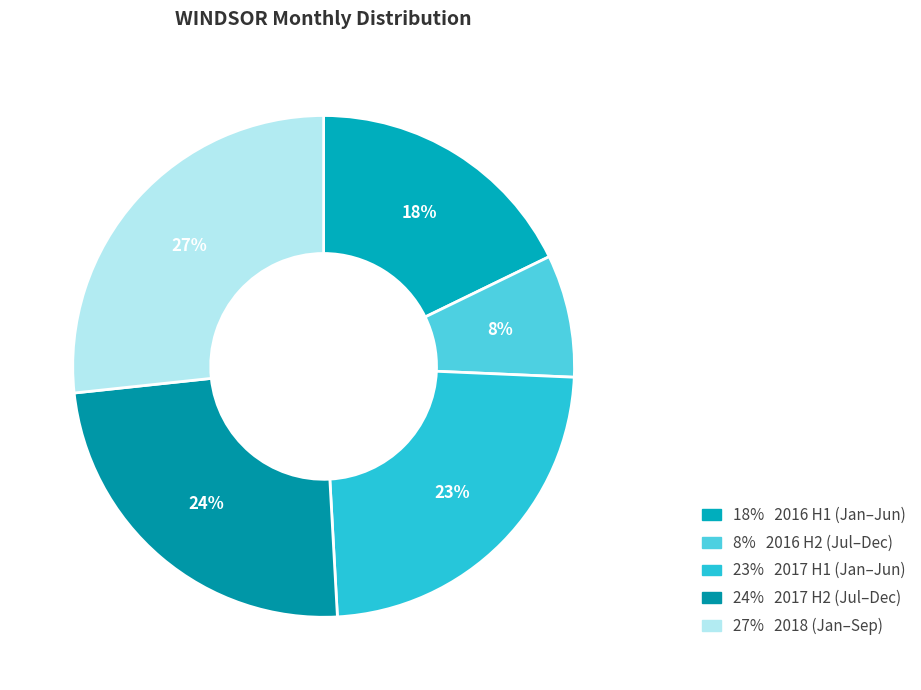

Rank the categories by value from highest to lowest.

27% 2018 (Jan–Sep), 24% 2017 H2 (Jul–Dec), 23% 2017 H1 (Jan–Jun), 18% 2016 H1 (Jan–Jun), 8% 2016 H2 (Jul–Dec)